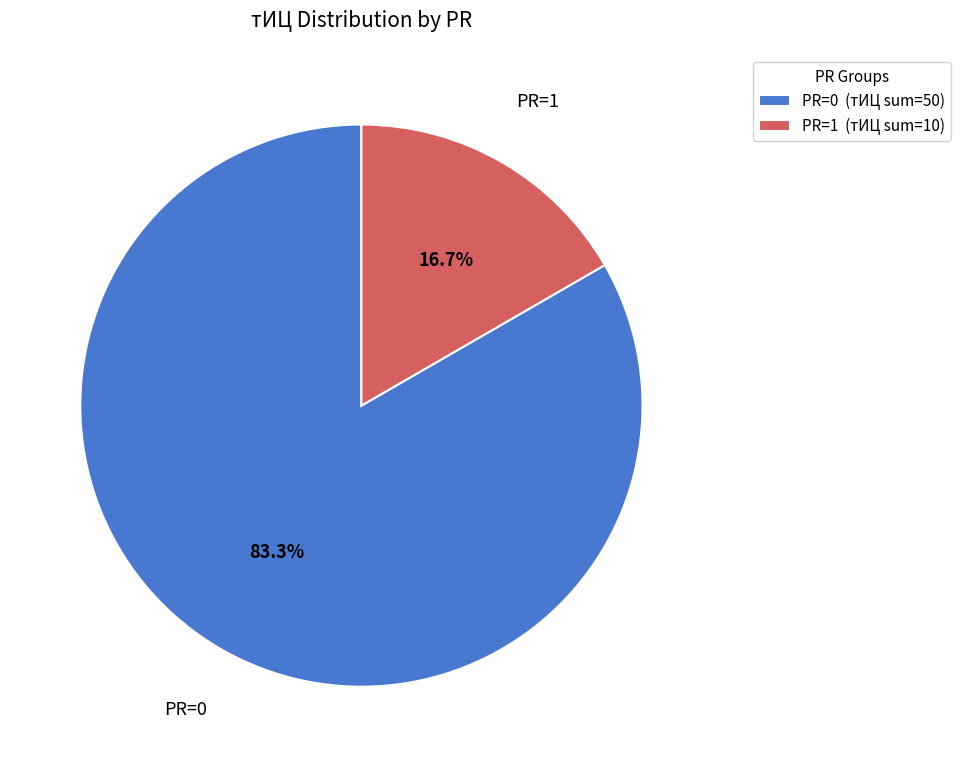

How many segments does this pie chart have?

2